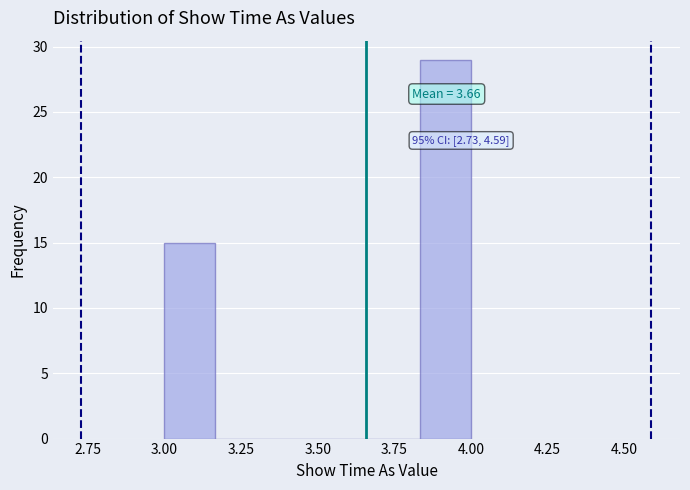

Read against the x-axis, roughly where is the centre of the tallest bar?

3.90